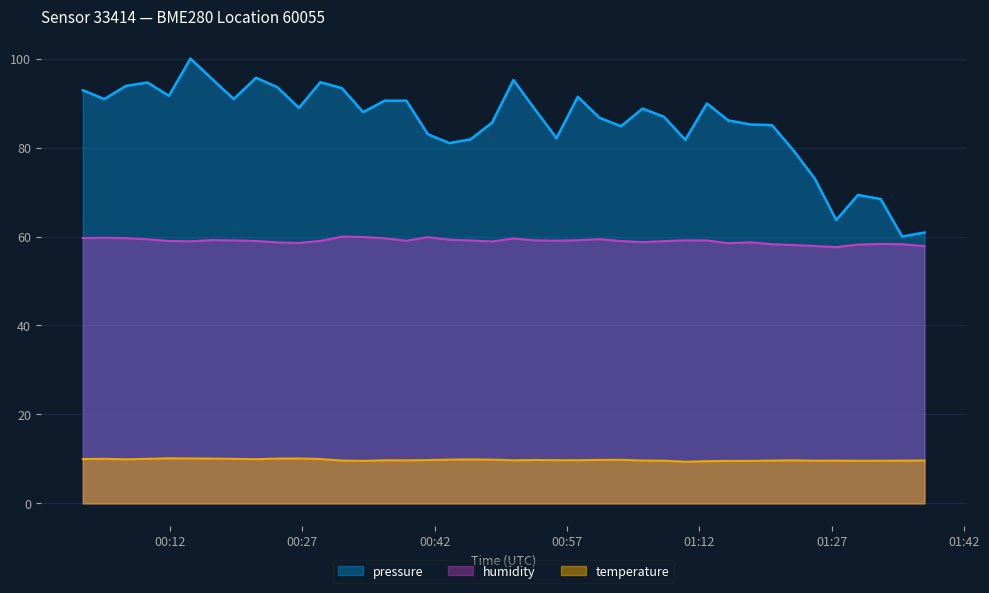

List the series in order of their peak value, highest first.

pressure, humidity, temperature